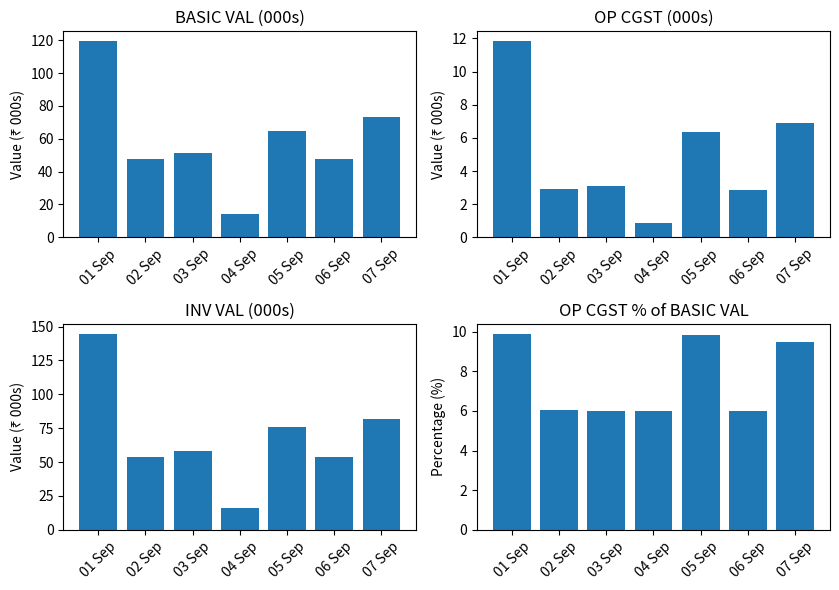

Read the INV VAL value at 05 Sep.

75.7